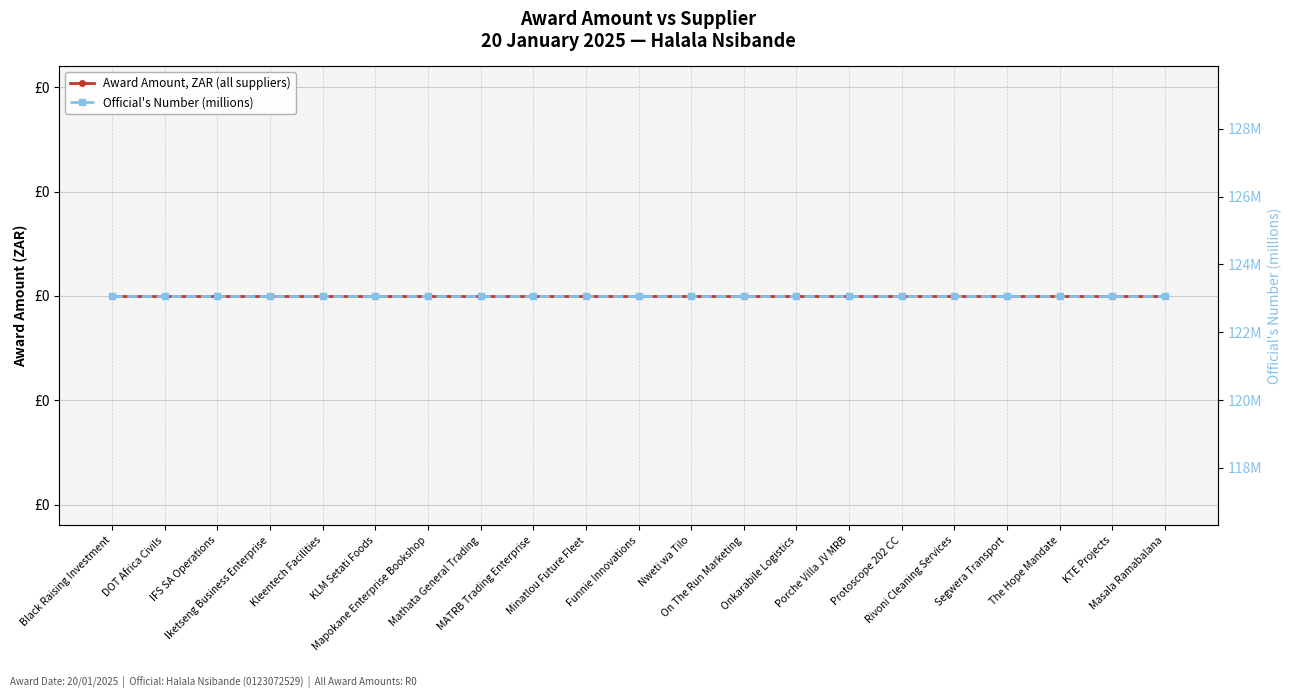

Rank the series by their average value, from lowest to highest.

Award Amount, ZAR (all suppliers), Official's Number (millions)